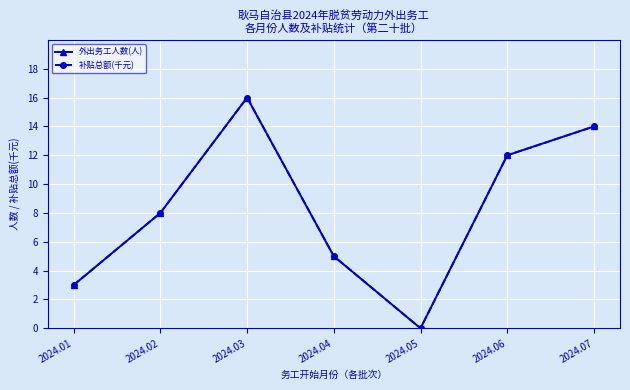

Is this an area chart (filled region under the line)?

No